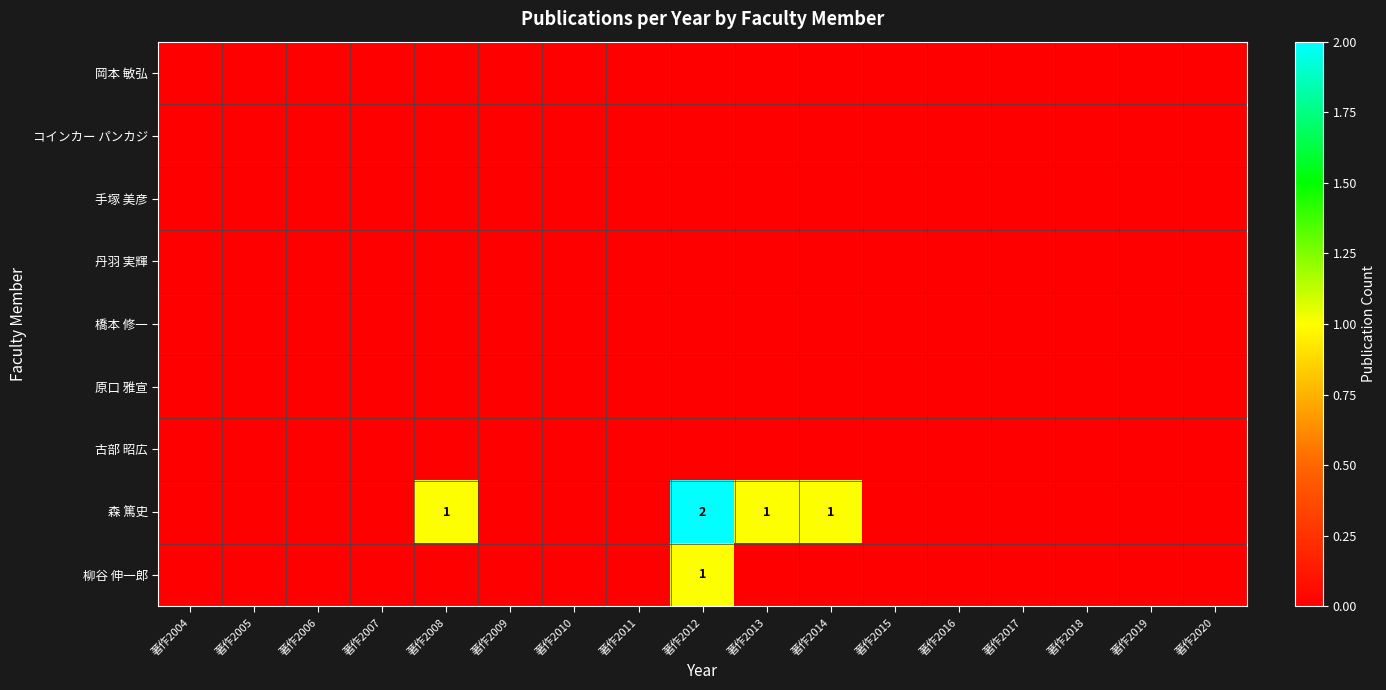

Is it true that 原口 雅宣 equals 0 at 著作2004?

True